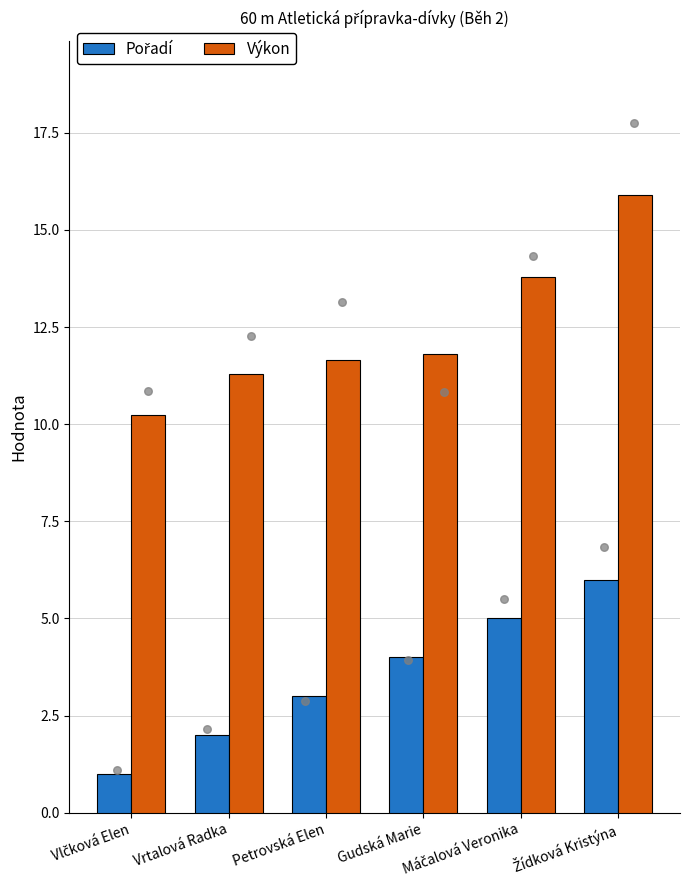

Which series contains the lowest Y value?

Pořadí